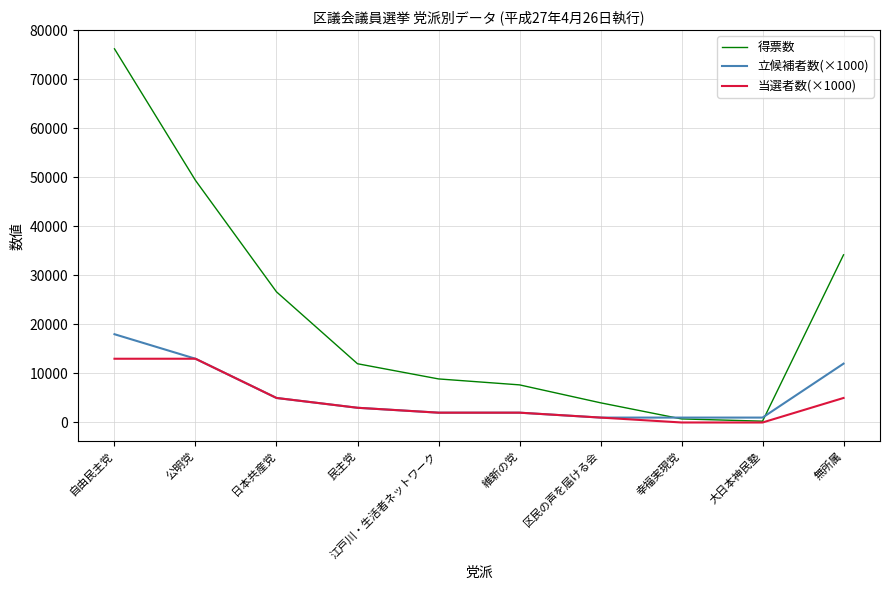

Does the chart have visible grid lines?

Yes